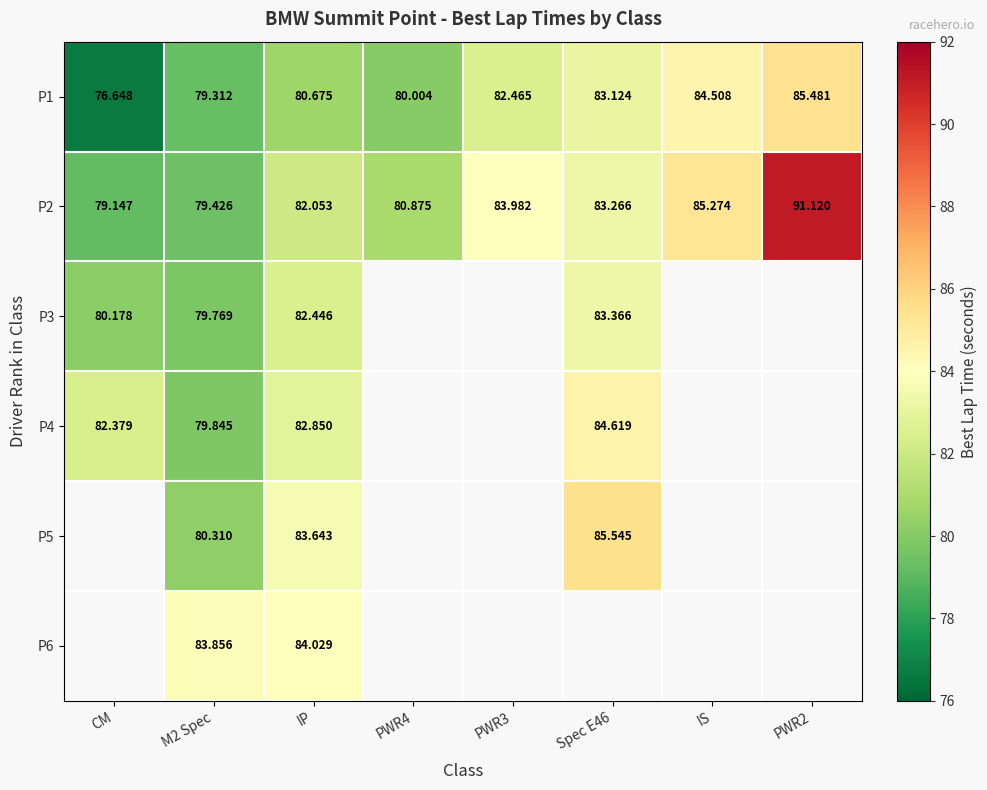

Is the value of P3 at Spec E46 greater than the value of P5 at M2 Spec?

Yes